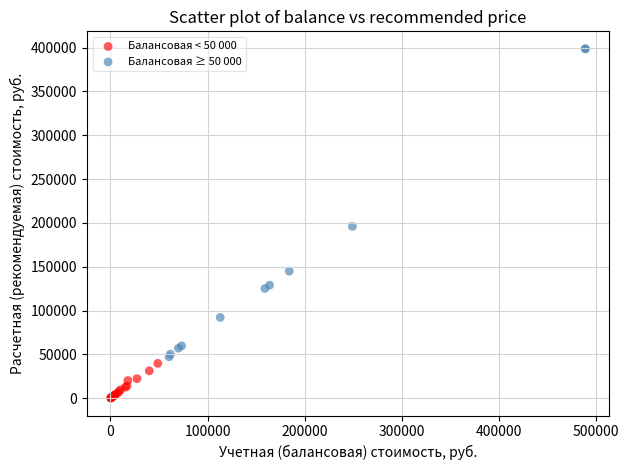

Which series contains the highest Y value?

Балансовая ≥ 50 000